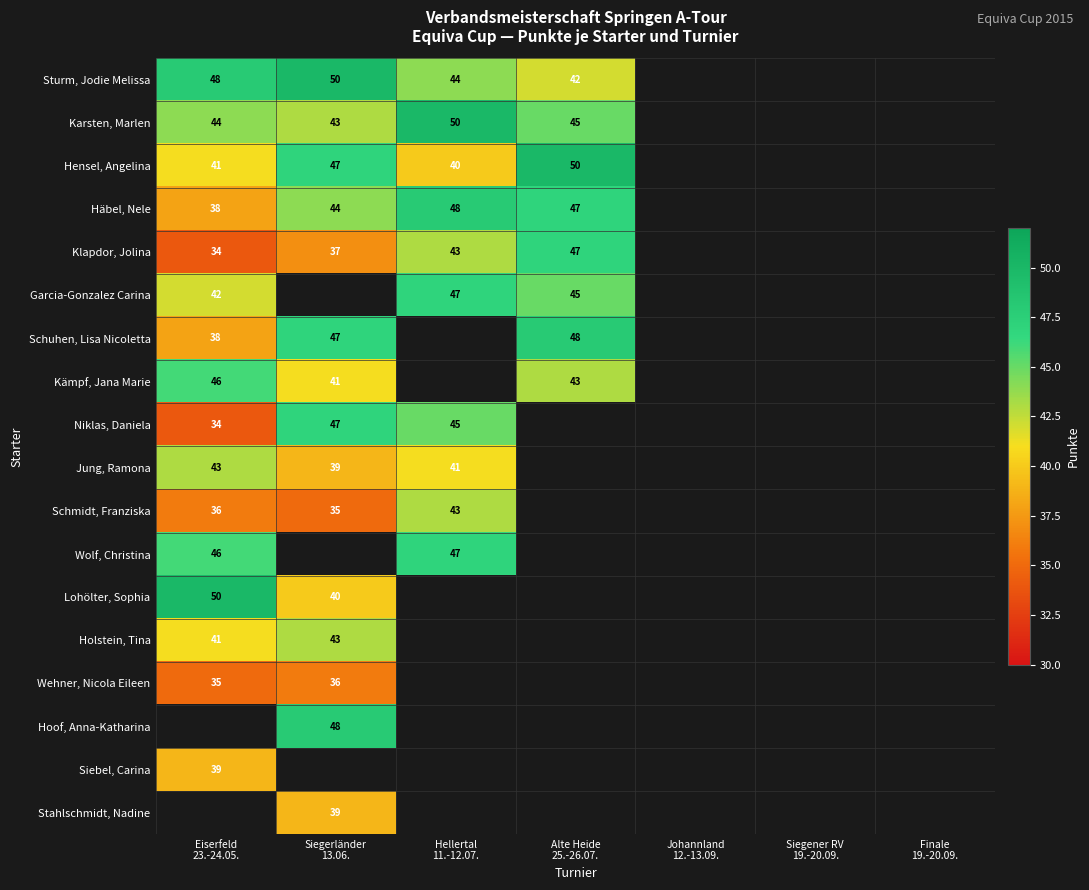

What is the lowest value of the Hensel, Angelina series?

40.0